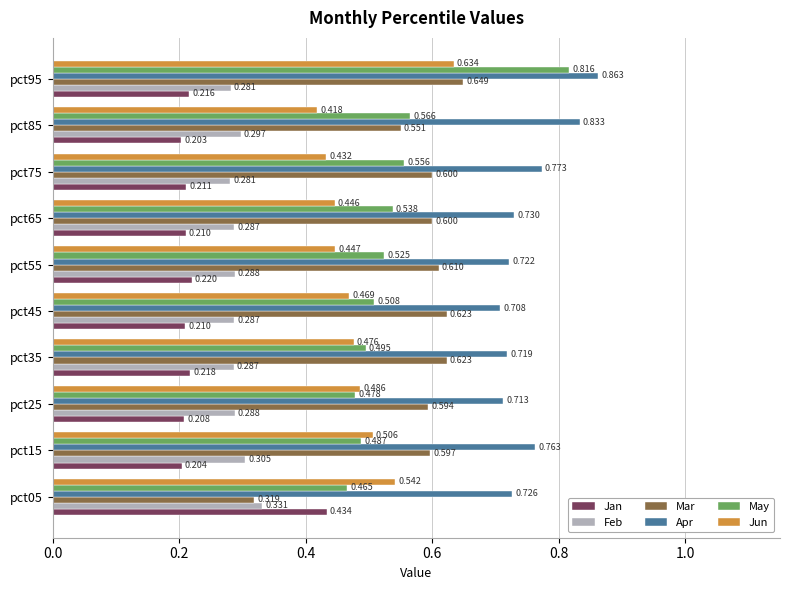

Between pct05 and pct45, which series saw the biggest shift?

Mar